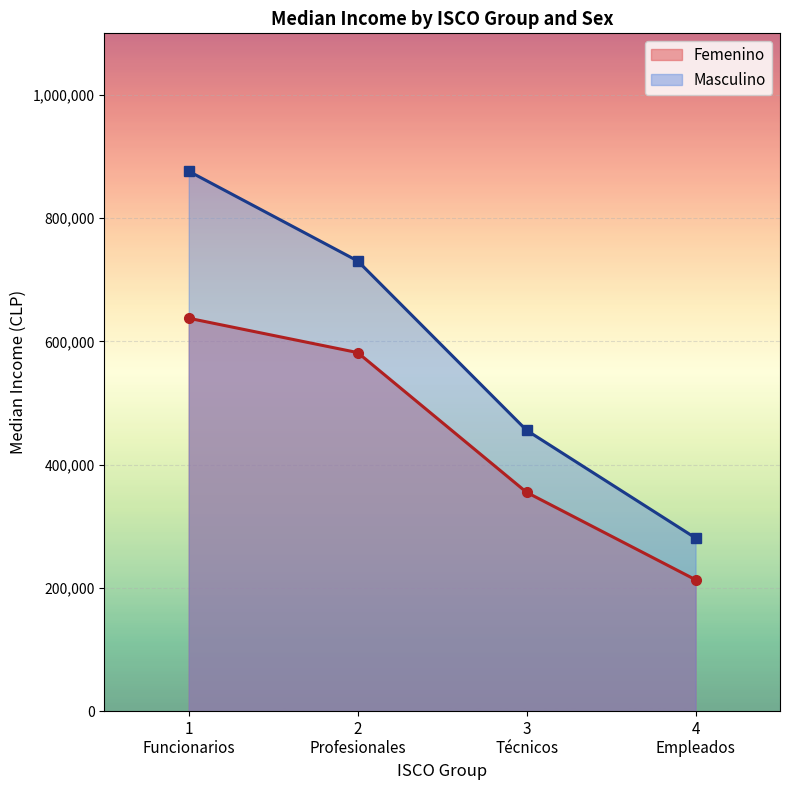

Count the number of categories in the chart.

4